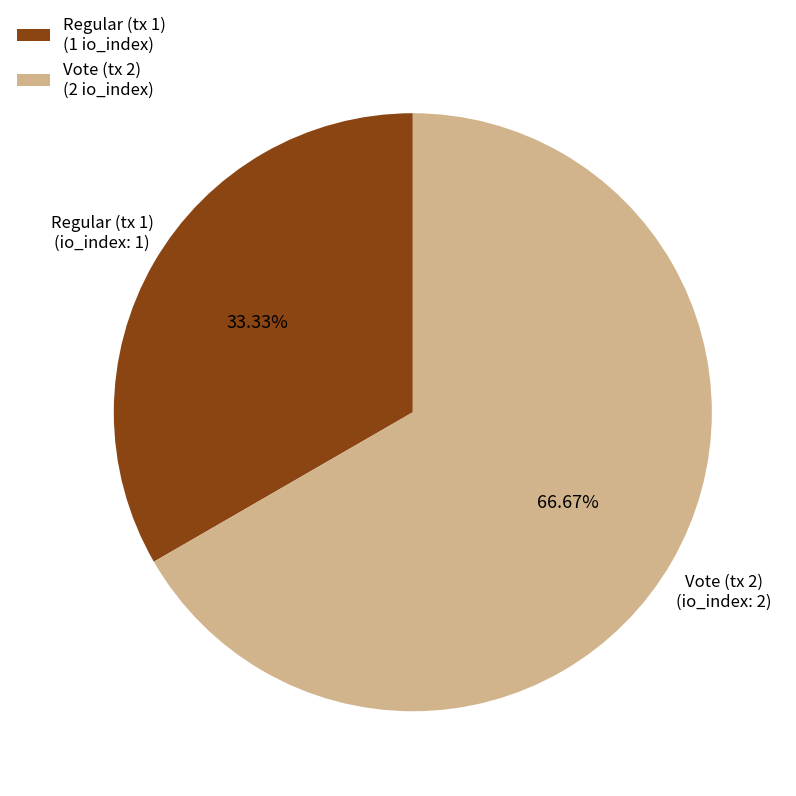

What is the ratio of the value at Regular (tx 1) to the value at Vote (tx 2)?

0.5